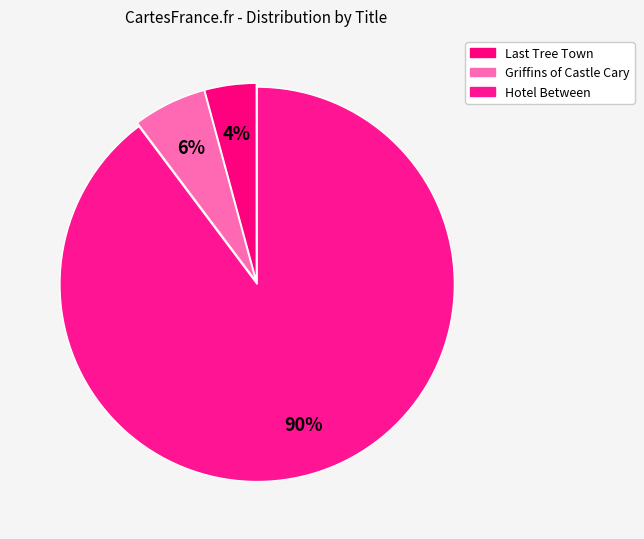

Does any single category account for the majority?

Yes